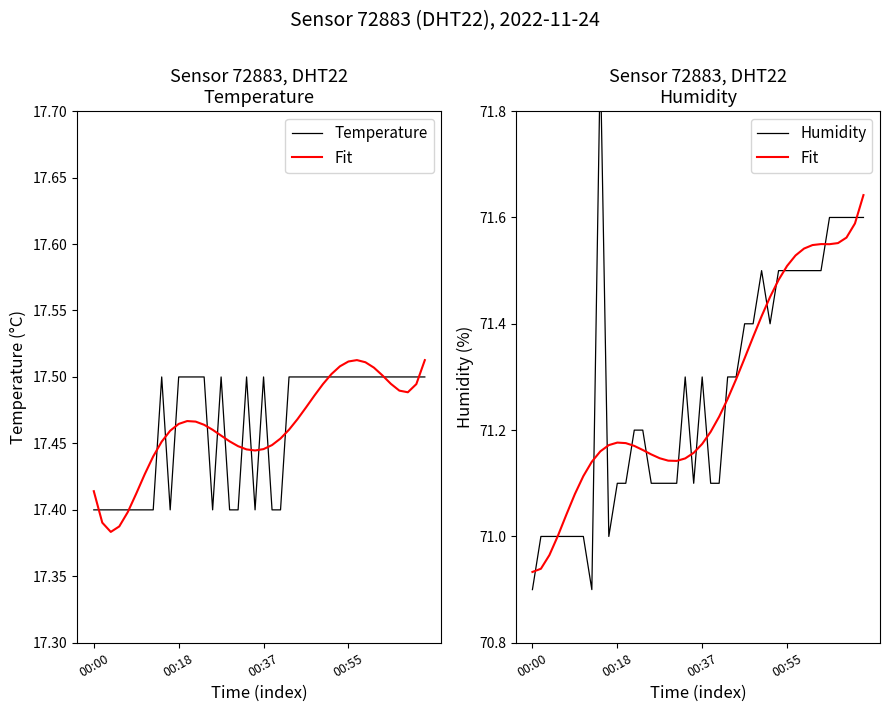

True or false: Fit and Temperature cross at least once.

False